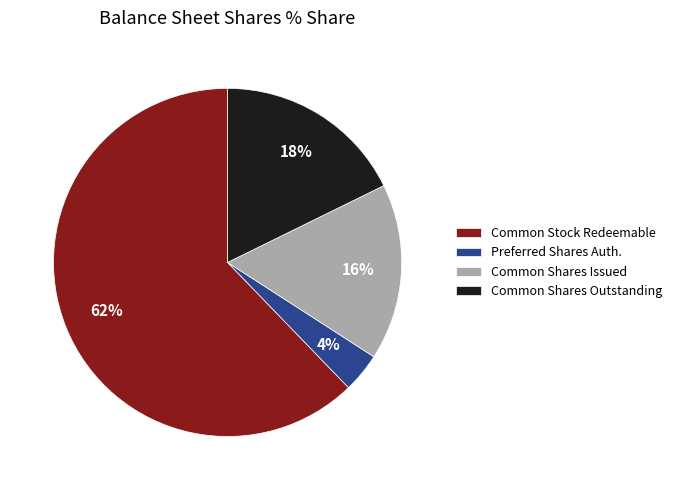

The Common Shares Issued slice represents 9% of the pie. True or false?

False